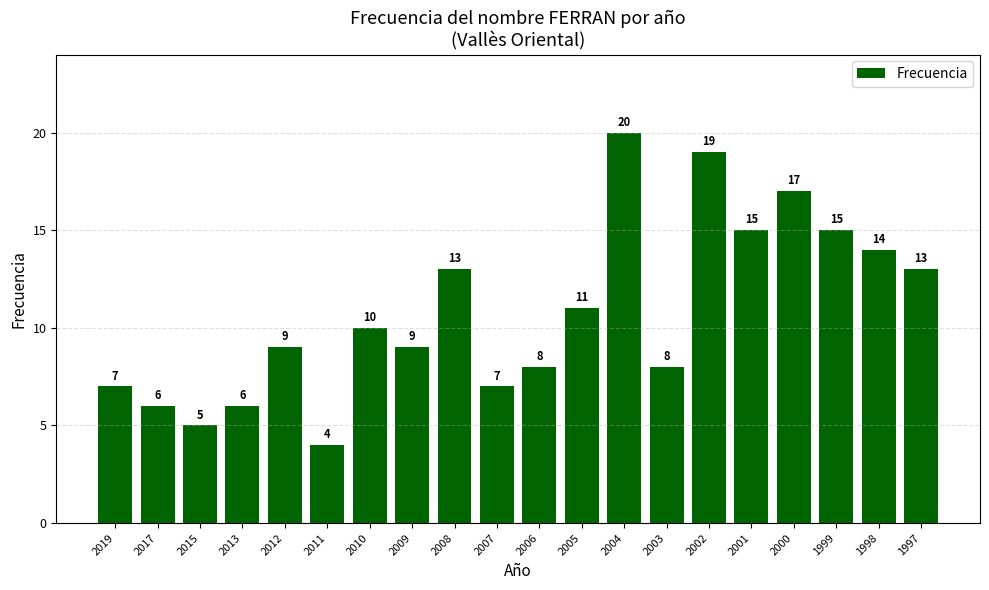

Reading left to right, transcribe all the data shown in this chart.

7	6	5	6	9	4	10	9	13	7	8	11	20	8	19	15	17	15	14	13